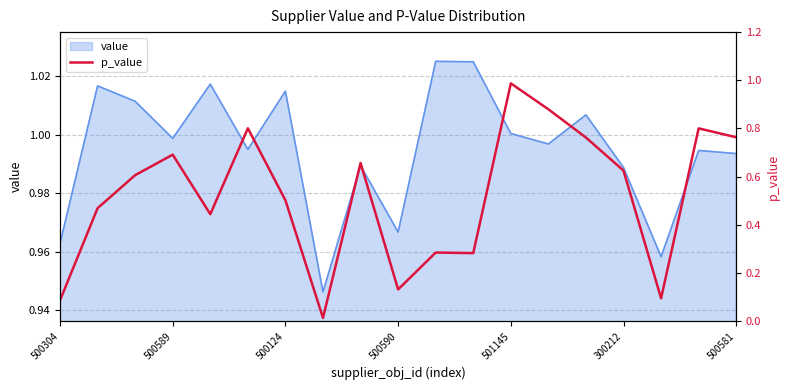

What is the label of the 1st point from the left?

500304